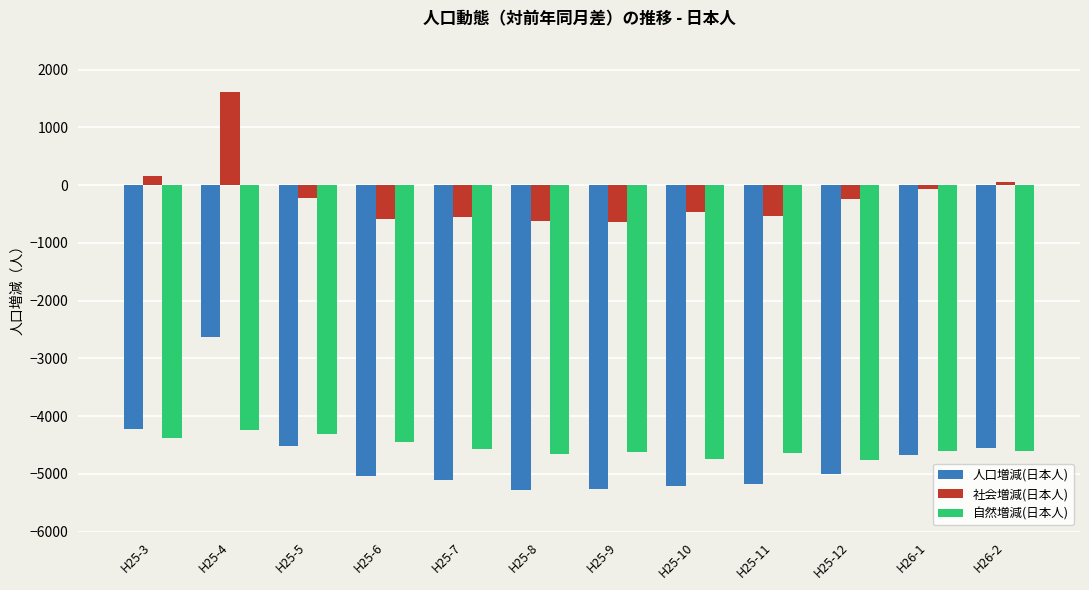

Which series has the largest range (max minus min)?

人口増減(日本人)